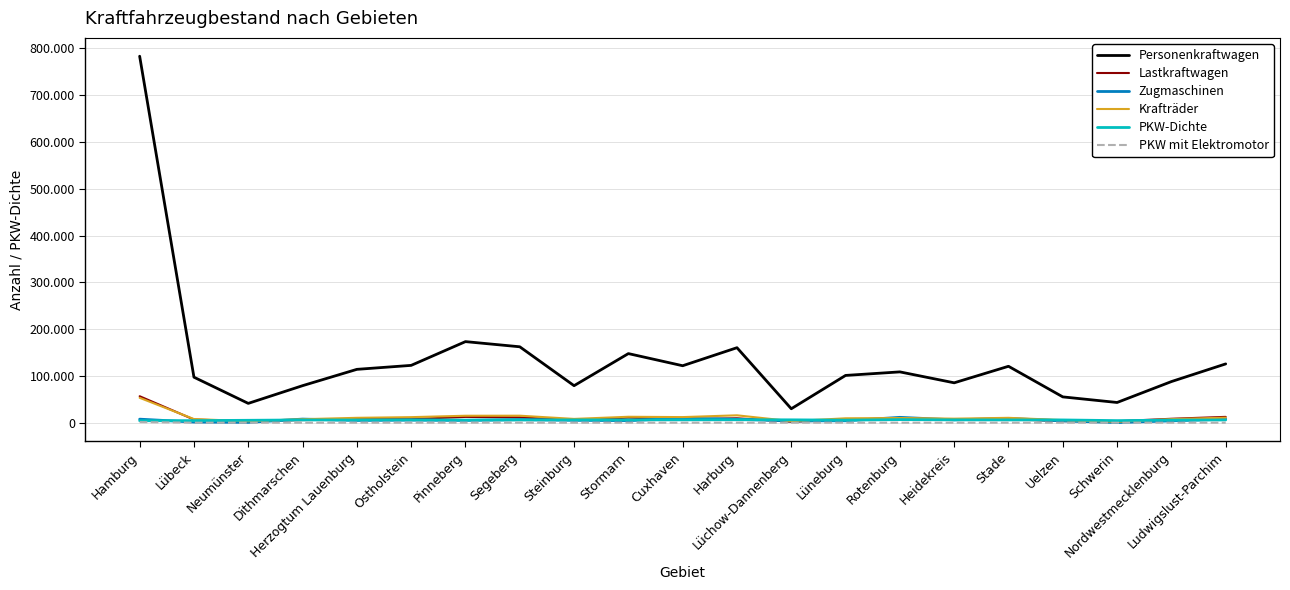

Which series has the largest range (max minus min)?

Personenkraftwagen